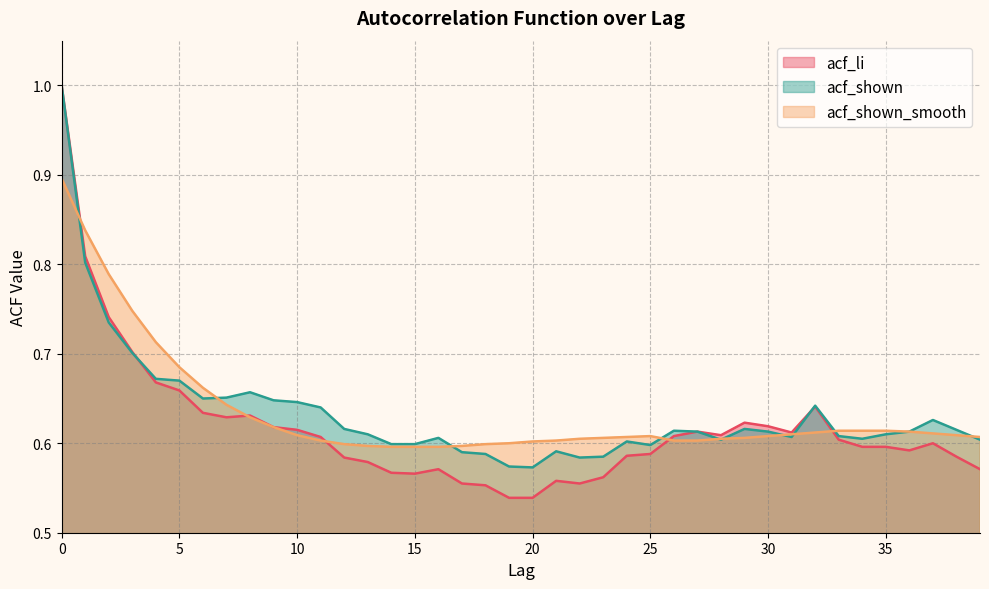

What is the lowest value of the acf_li series?

0.5